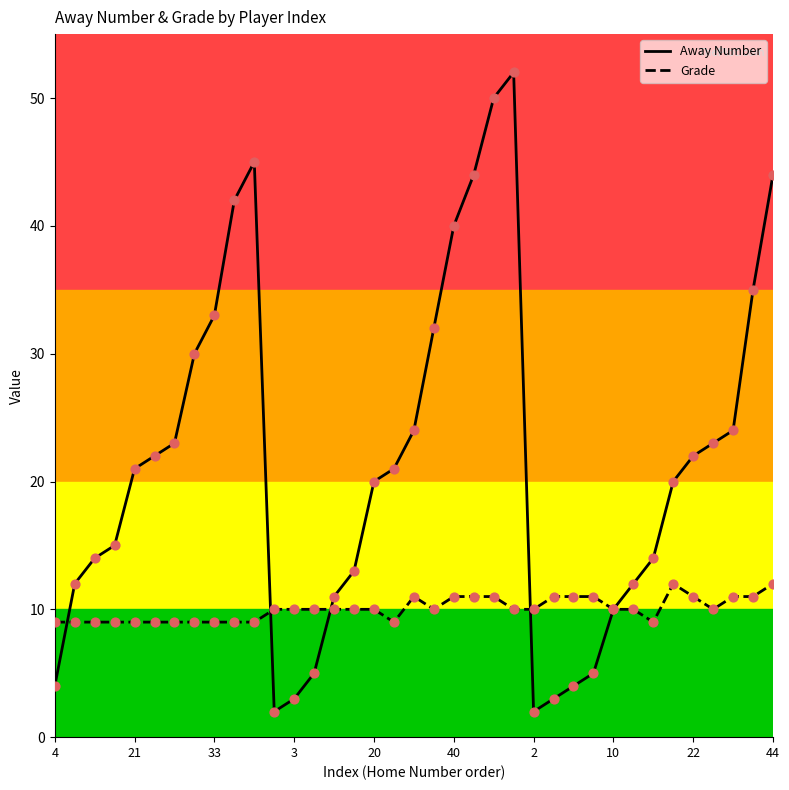

At how many categories does at least one series exceed 4?

37